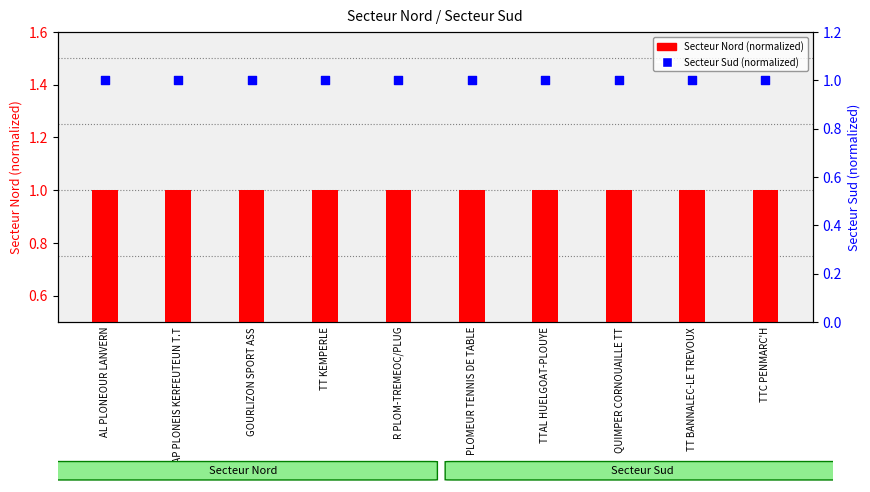

What are all the series names shown in the legend?

Secteur Nord (normalized), Secteur Sud (normalized)